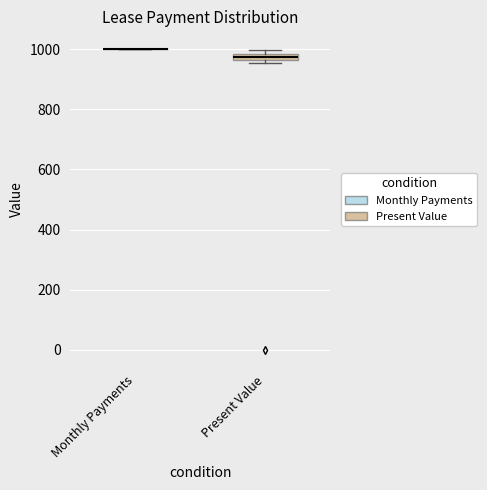

Which box is the tallest, from its lower edge to its upper edge?

Present Value